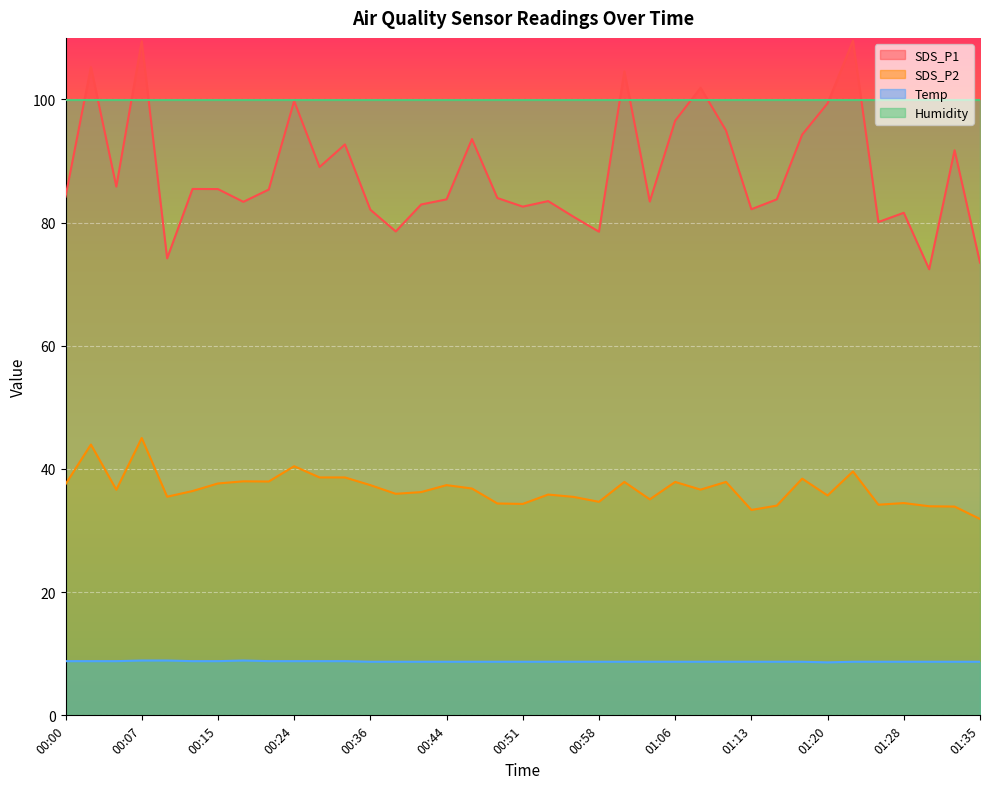

Which series has the widest spread of values?

SDS_P1